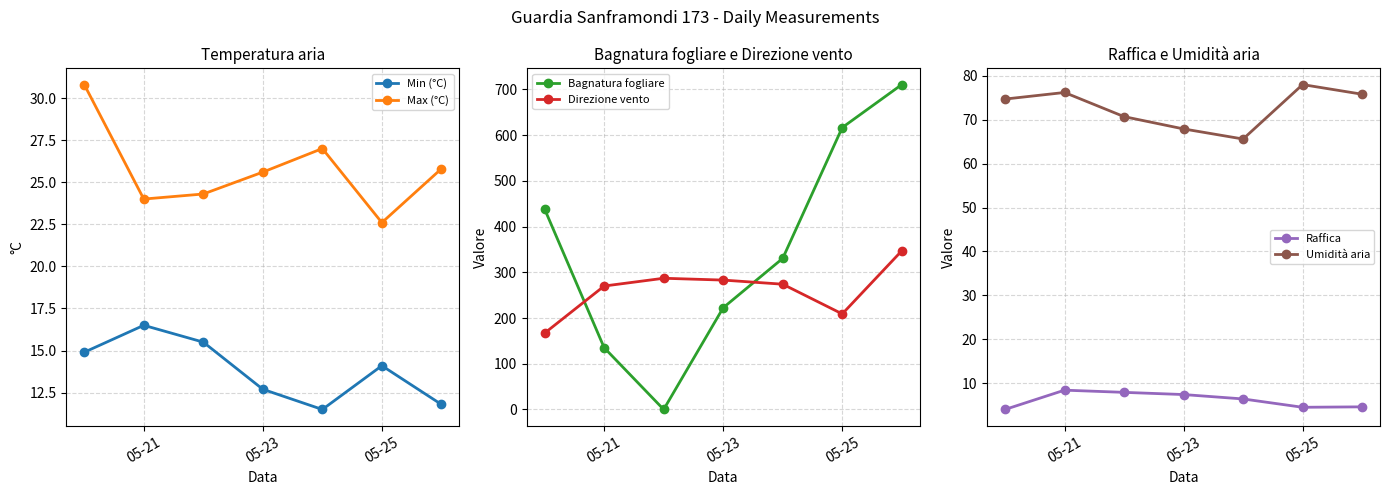

At which label does Min (°C) reach its peak?

05-21